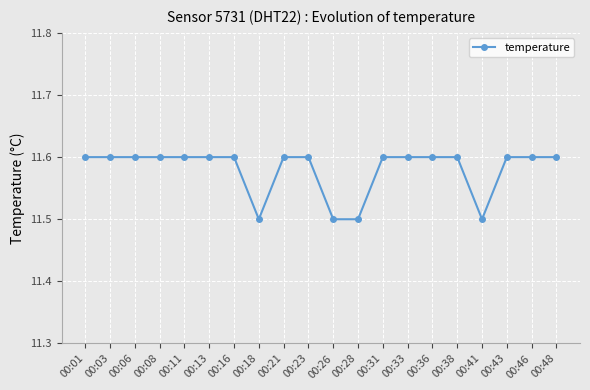

Reading right to left, what are all the values shown in this chart?

00:48=11.6	00:46=11.6	00:43=11.6	00:41=11.5	00:38=11.6	00:36=11.6	00:33=11.6	00:31=11.6	00:28=11.5	00:26=11.5	00:23=11.6	00:21=11.6	00:18=11.5	00:16=11.6	00:13=11.6	00:11=11.6	00:08=11.6	00:06=11.6	00:03=11.6	00:01=11.6